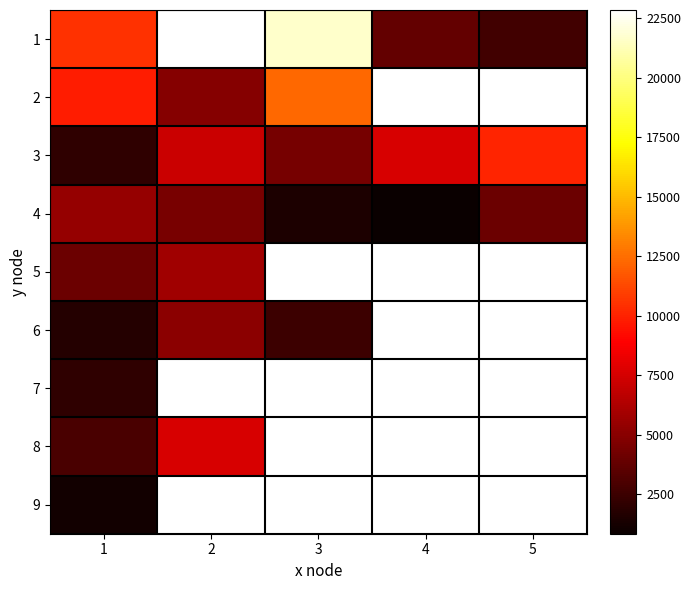

List the series in order of their peak value, highest first.

1, 2, 3, 8, 5, 4, 6, 7, 9